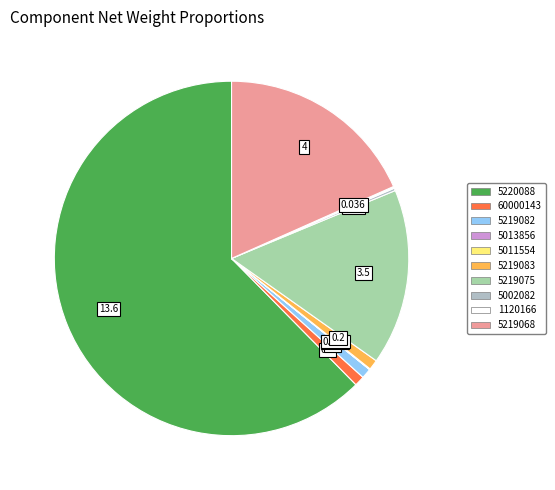

To the nearest percent, what is the difference between the largest and smallest slice percentages?

62%